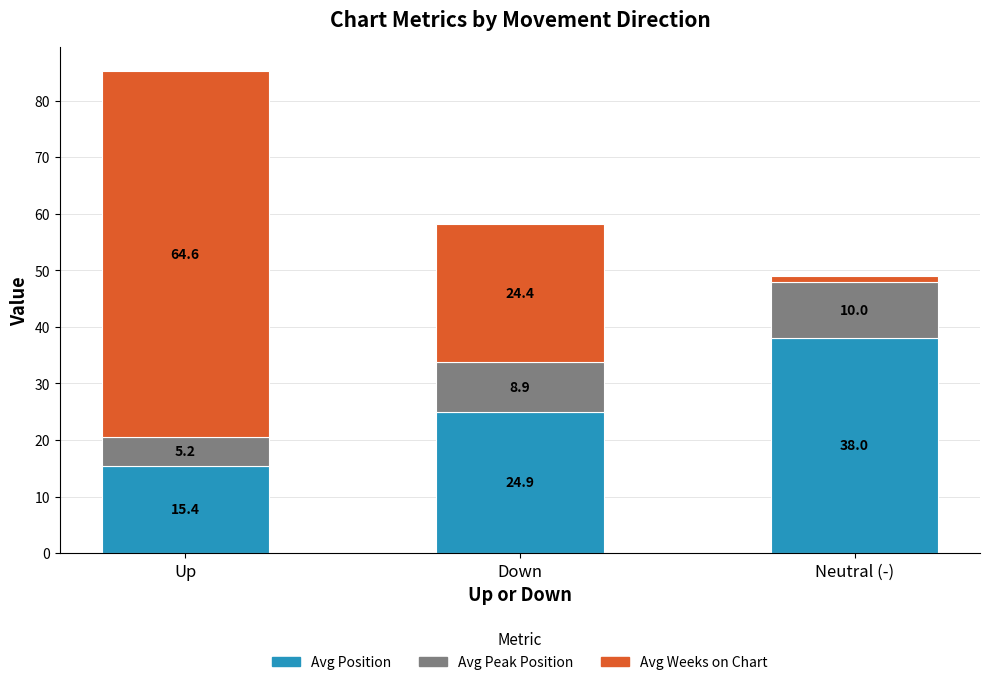

How many bars are there in total?

3